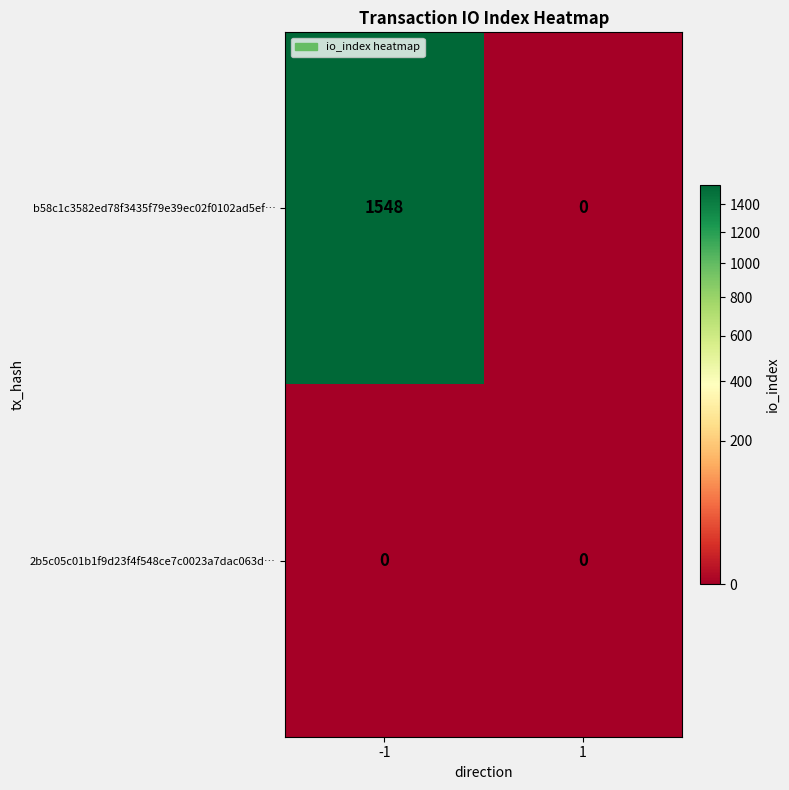

At which category does the chart reach its peak across all series?

-1